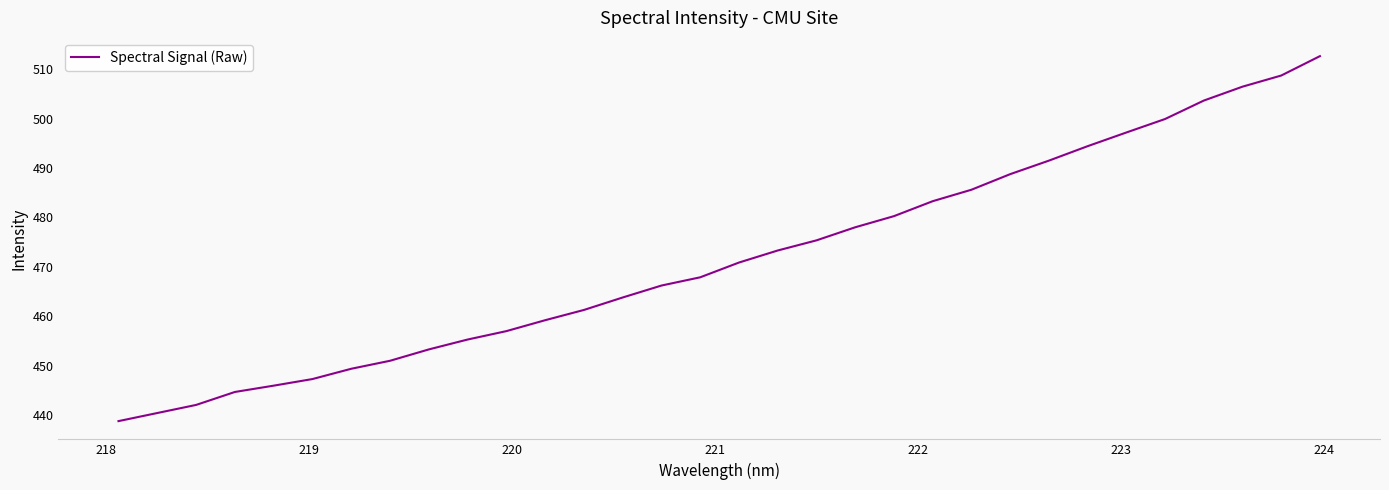

What is the minimum value shown in the chart?

438.8